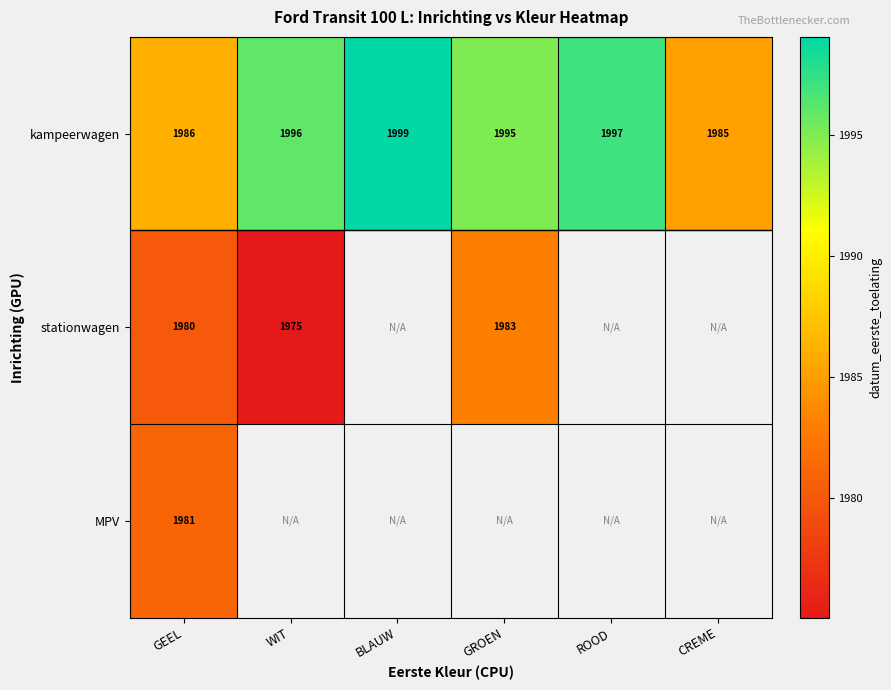

Between BLAUW and ROOD, which is larger?

BLAUW